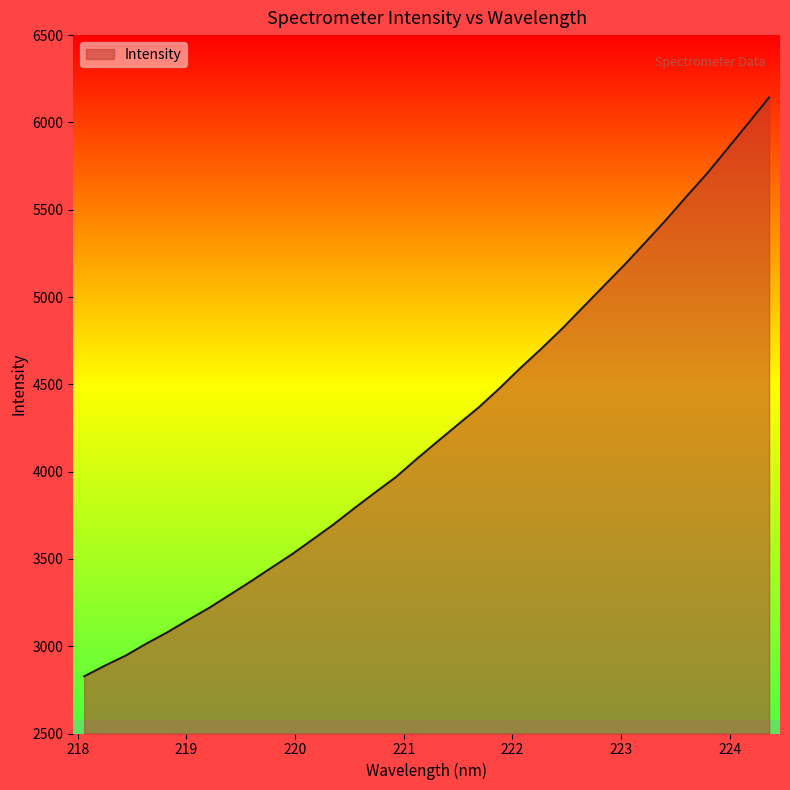

What is the maximum value shown in the chart?

6143.0